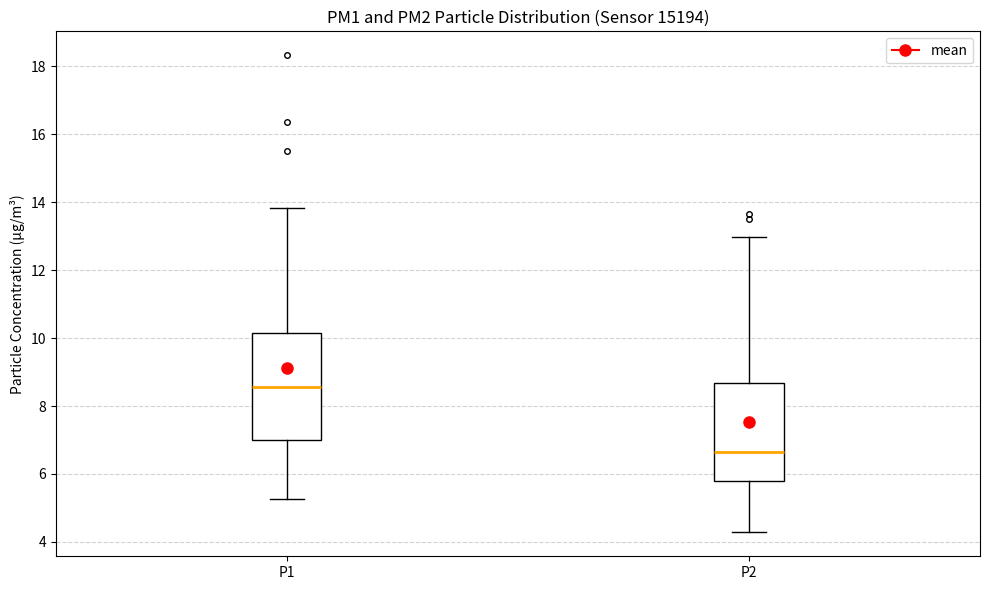

Reading left to right, read every box against the y-axis: the position of its median line, the range the box covers, and the ends of its whiskers. The values are not printed on the chart, so give them approximately, as read against the axis.

P1: median 8.6, box 7.0 to 10.2, whiskers 5.2 to 13.8
P2: median 6.6, box 5.8 to 8.6, whiskers 4.2 to 13.0